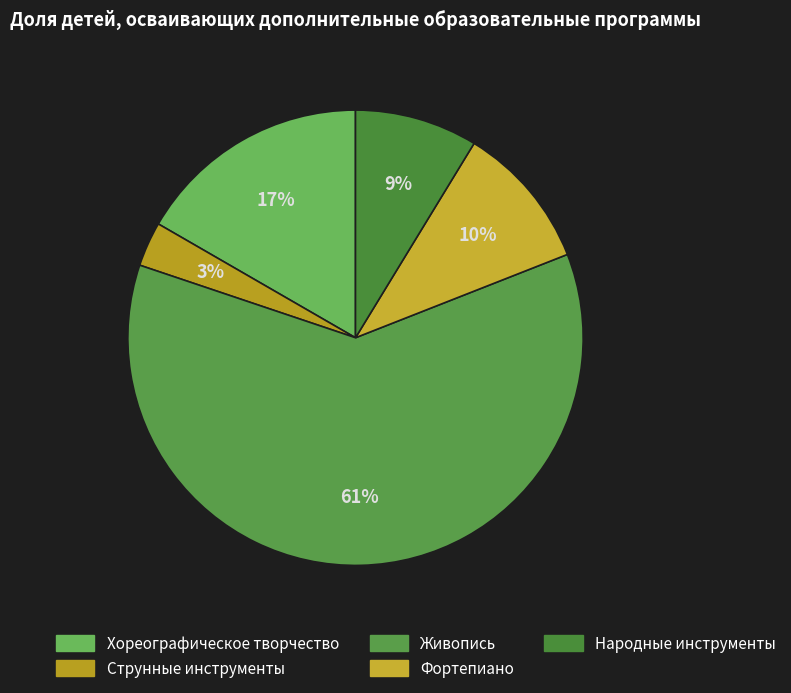

Between Фортепиано and Народные инструменты, which is larger?

Фортепиано